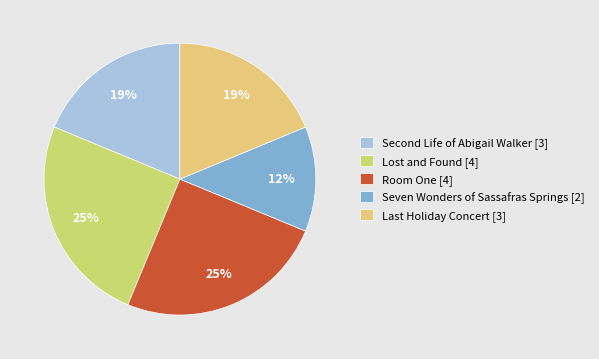

The Lost and Found slice represents 25% of the pie. True or false?

True